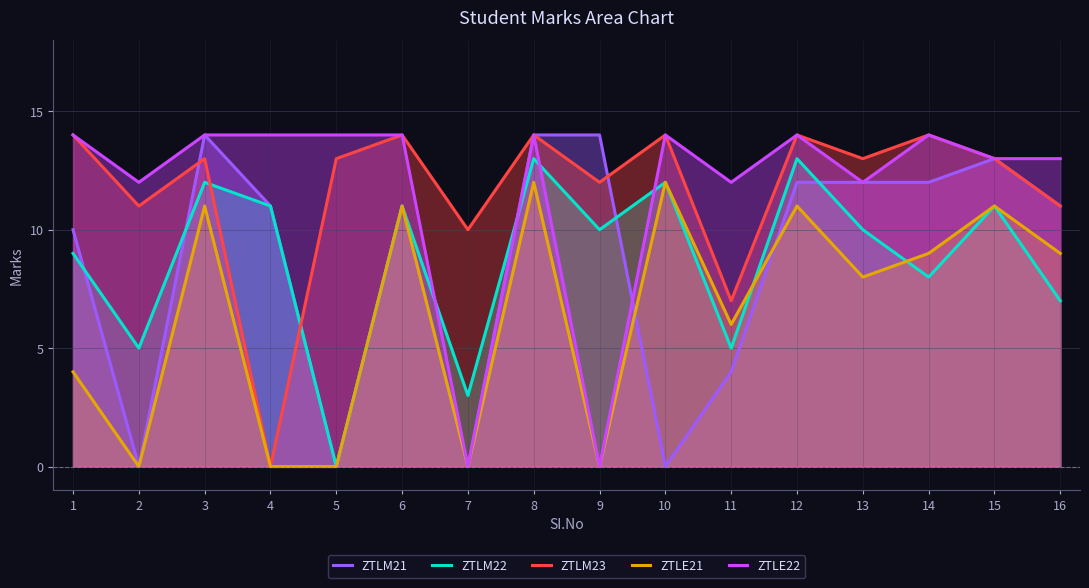

Is it true that ZTLM21 equals 7 at 8?

False